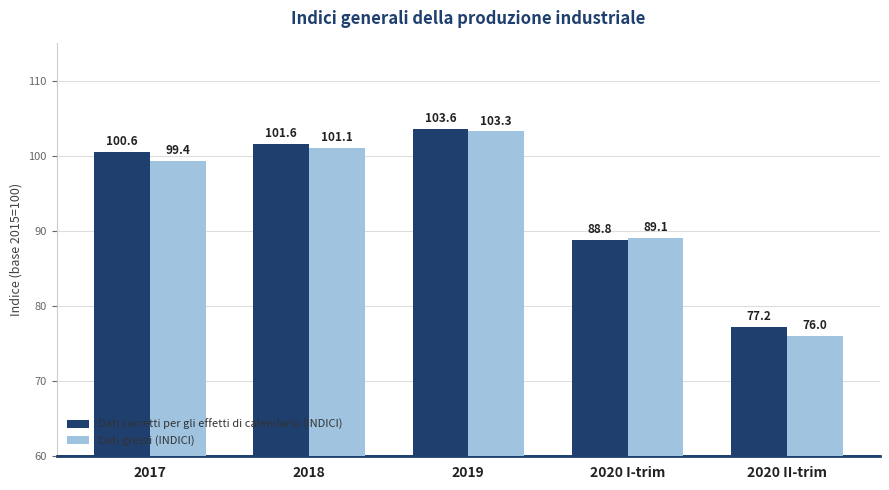

The Dati corretti per gli effetti di calendario (INDICI) series shows 50.6 at 2017. True or false?

False